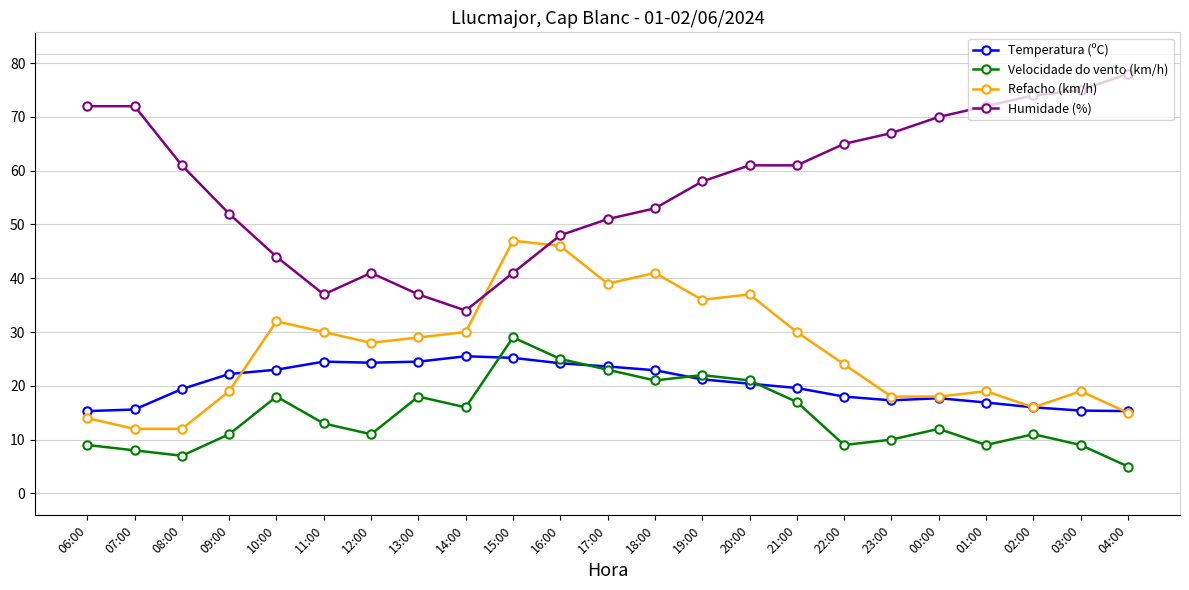

True or false: Temperatura (ºC) has more than 0 interior local peaks.

True